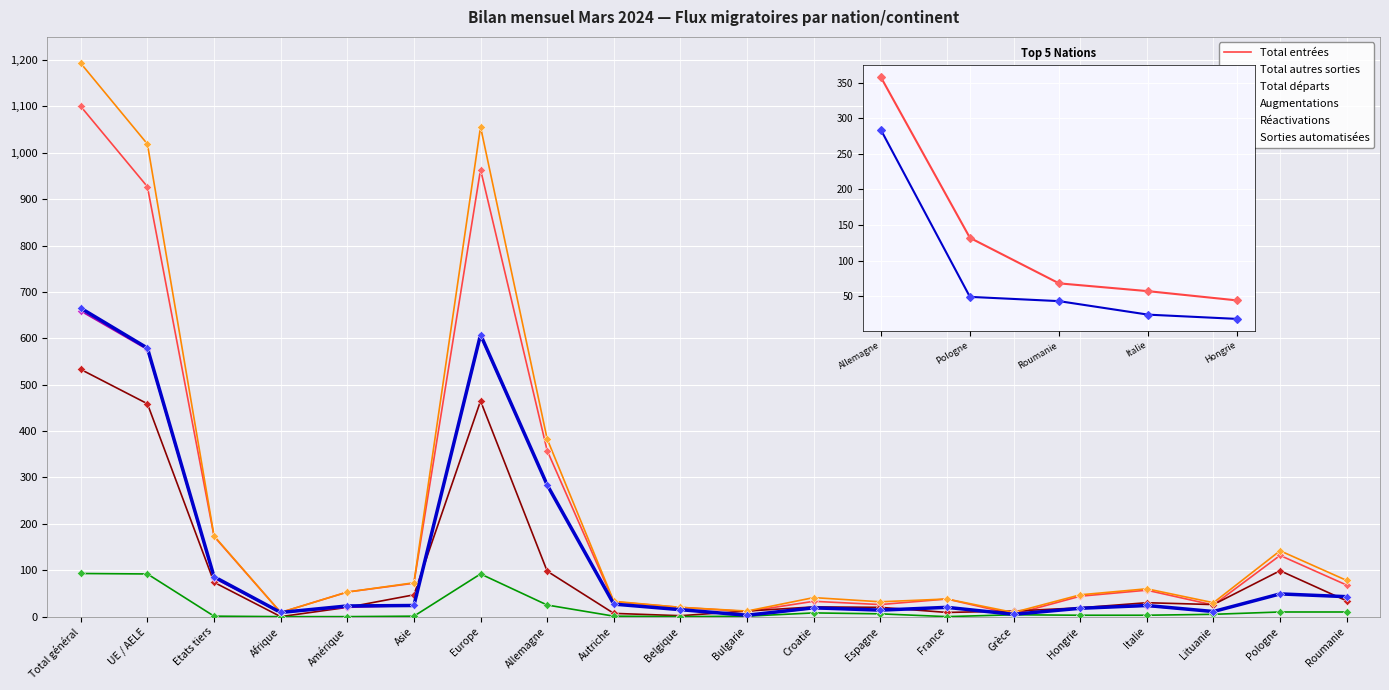

Is the value of Total entrées at Amérique greater than the value of Total autres sorties at Roumanie?

Yes